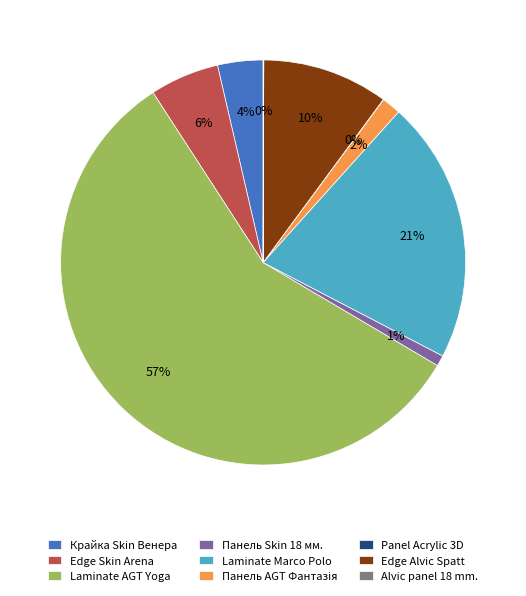

What is the ratio of the value at Laminate AGT Yoga to the value at Edge Alvic Spatt?

5.7